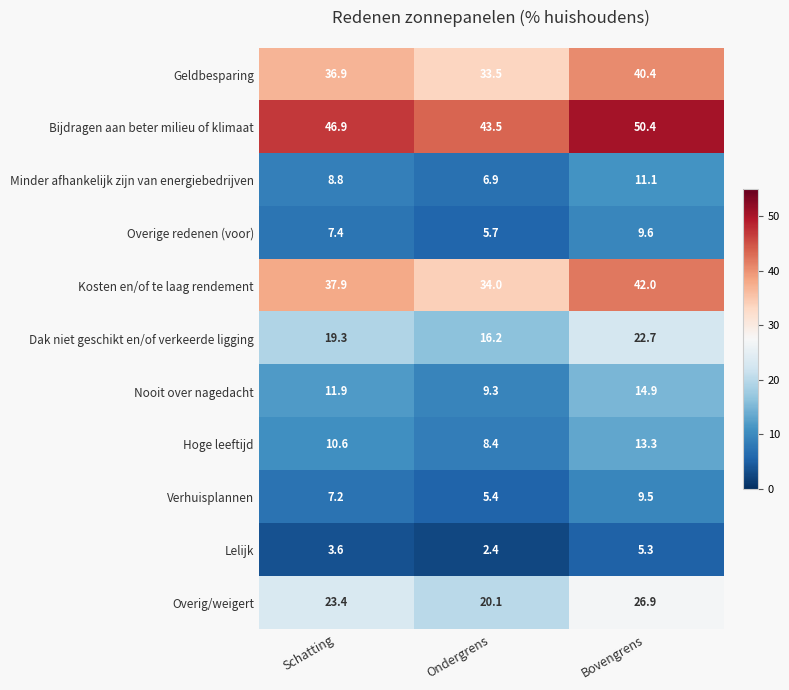

The value of Geldbesparing at Bovengrens is 40.4. True or false?

True